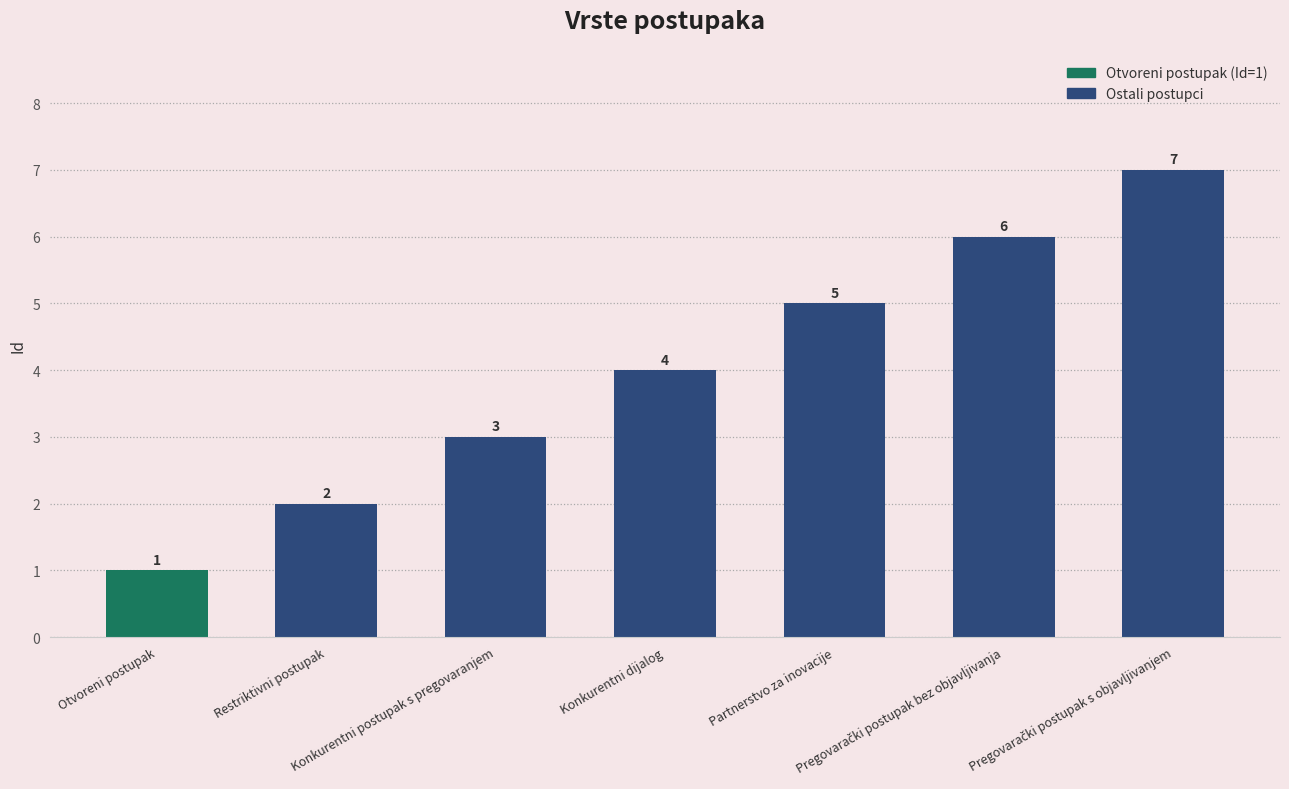

Count the values in the range 2 to 6.

5